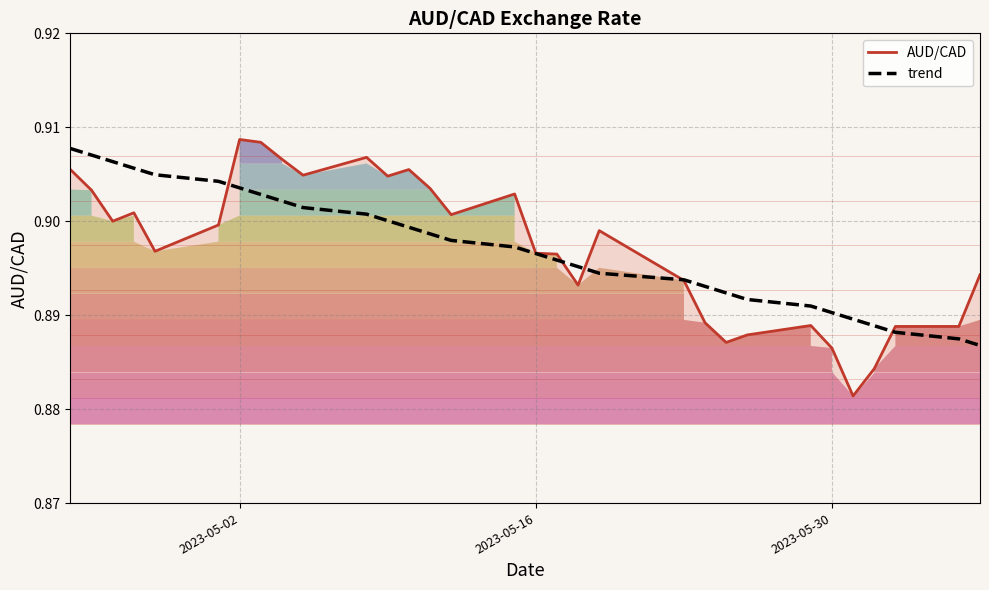

True or false: trend has more than 1 points higher than both neighbors.

False